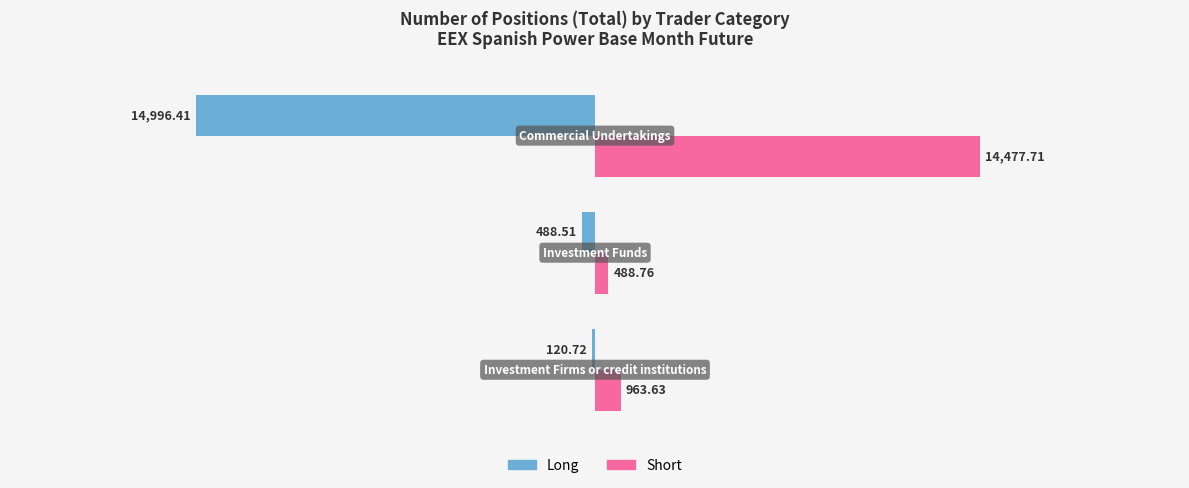

Which series has the largest total across all categories?

Short